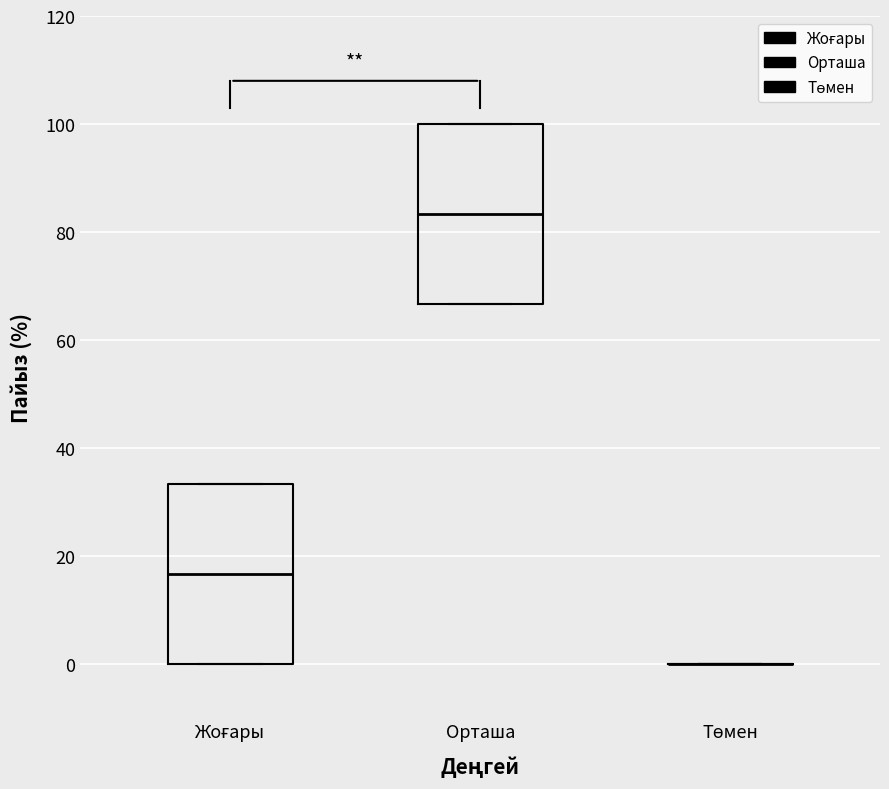

Reading left to right, transcribe this box plot: for each box, give where its median line is, the range the box spans, and where its two whiskers end, as read against the y-axis. The values are not printed on the chart, so give them approximately, as read against the axis.

Жоғары: median 16, box 0 to 34, whiskers 0 to 34
Орташа: median 84, box 66 to 100, whiskers 66 to 100
Төмен: box collapsed to a line at 0, whiskers 0 to 0